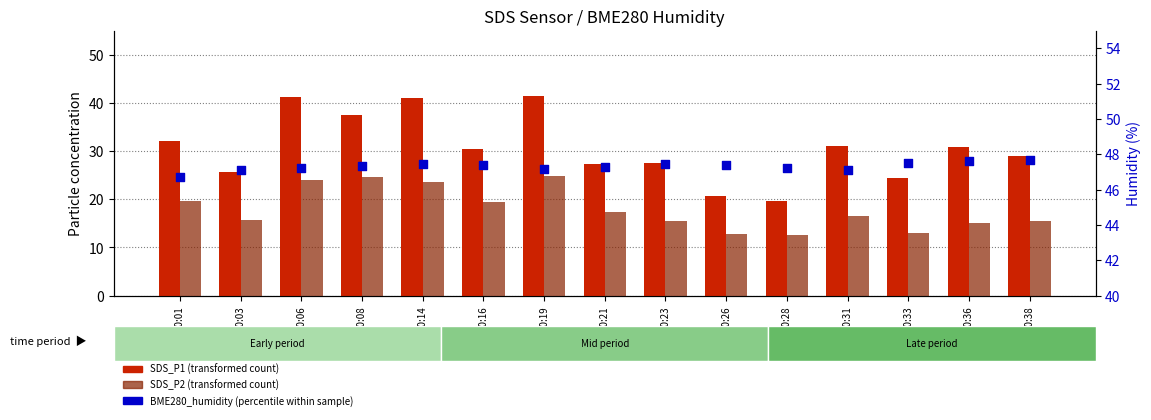

Is the value of SDS_P1 at 00:28 greater than the value of SDS_P2 at 00:23?

Yes